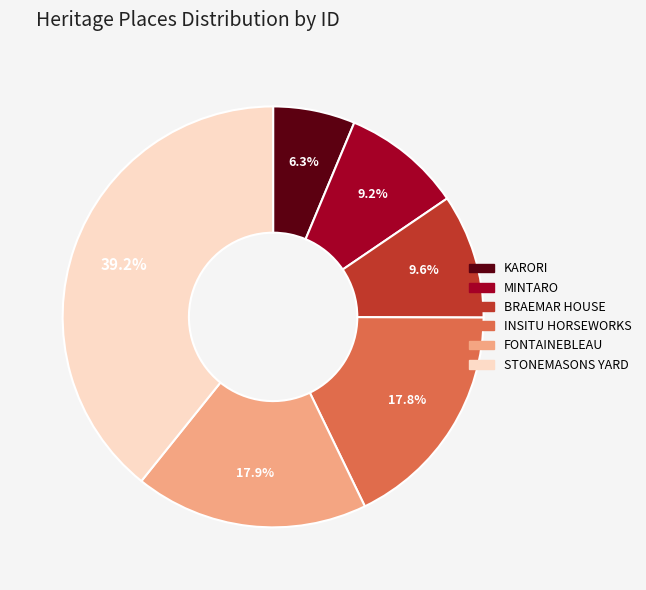

How many segments does this pie chart have?

6